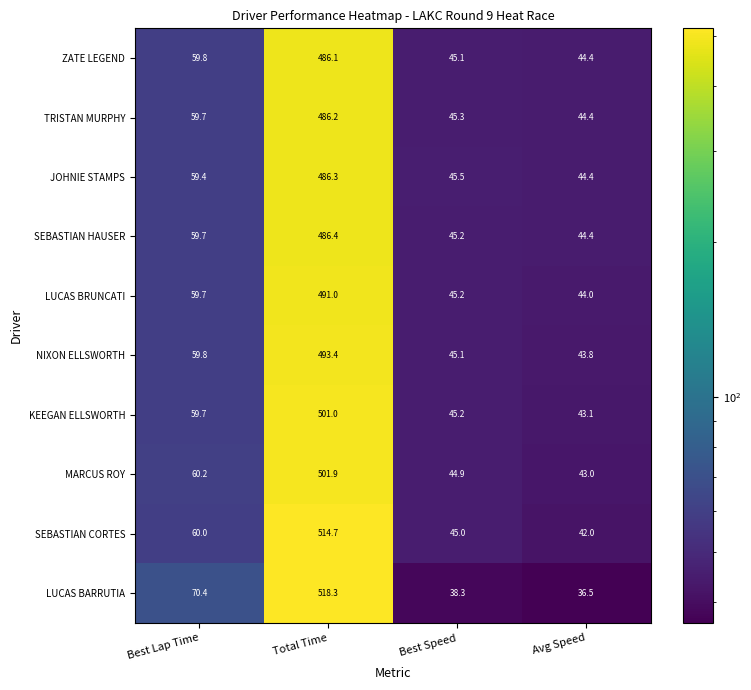

What is the minimum value shown in the chart?

36.5